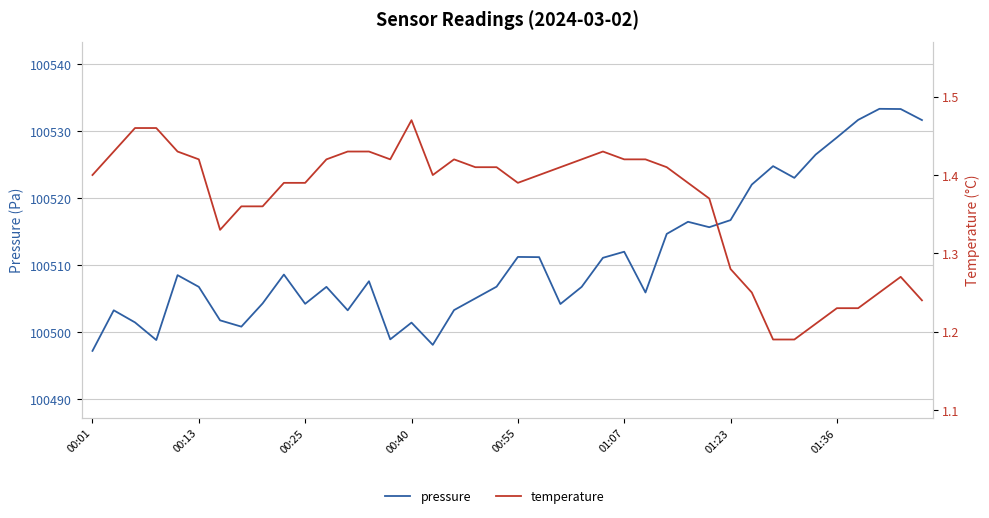

What are all the series names shown in the legend?

pressure, temperature